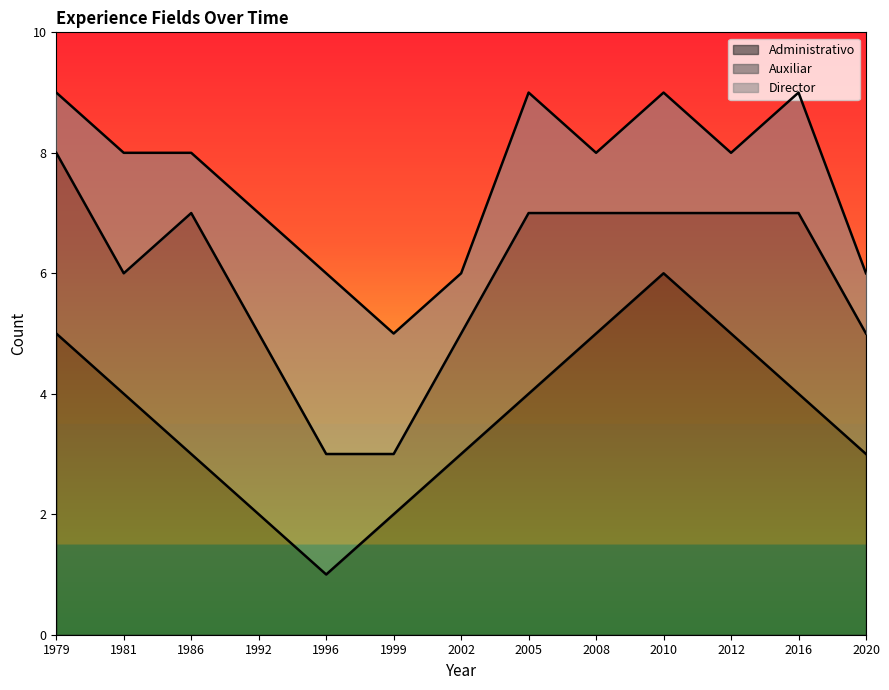

Where is Auxiliar nearest to the value 2?

1981